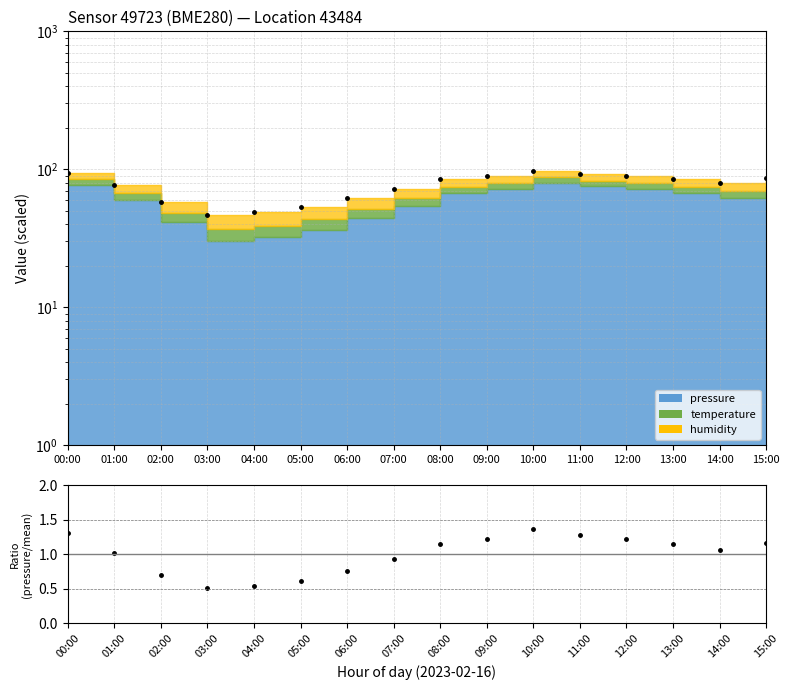

How many lines are shown in the chart?

1